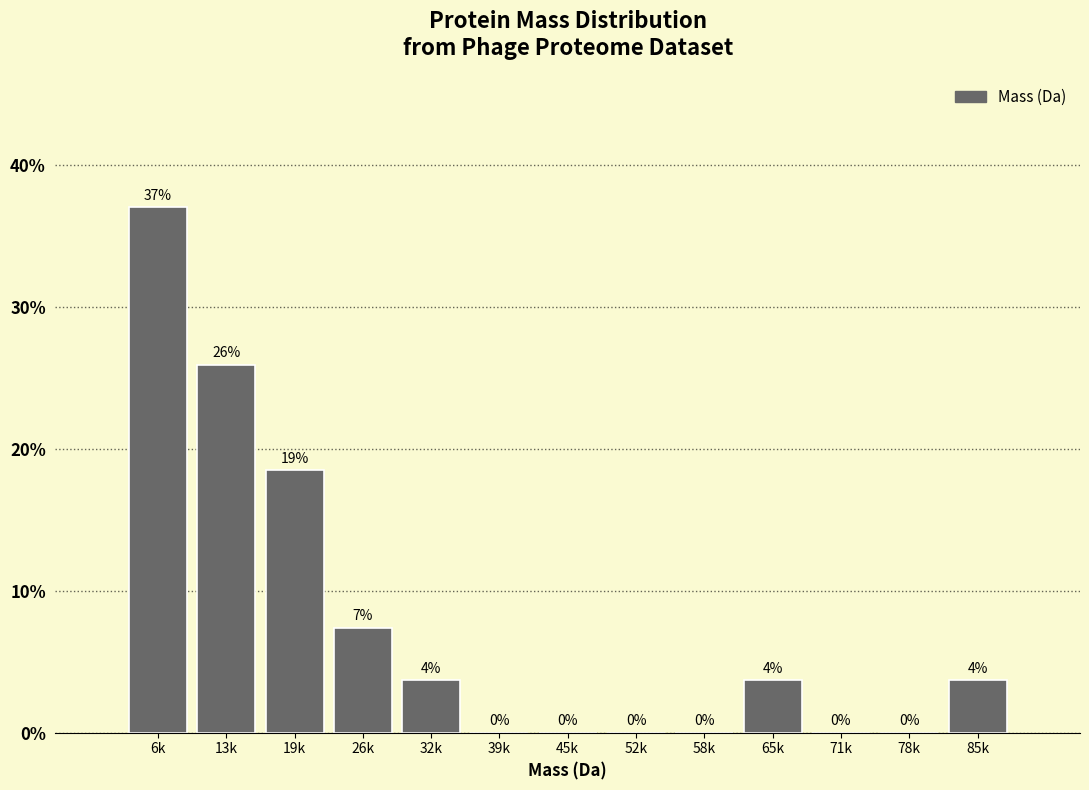

The chart shows a value of 0.0 at 45k. True or false?

True